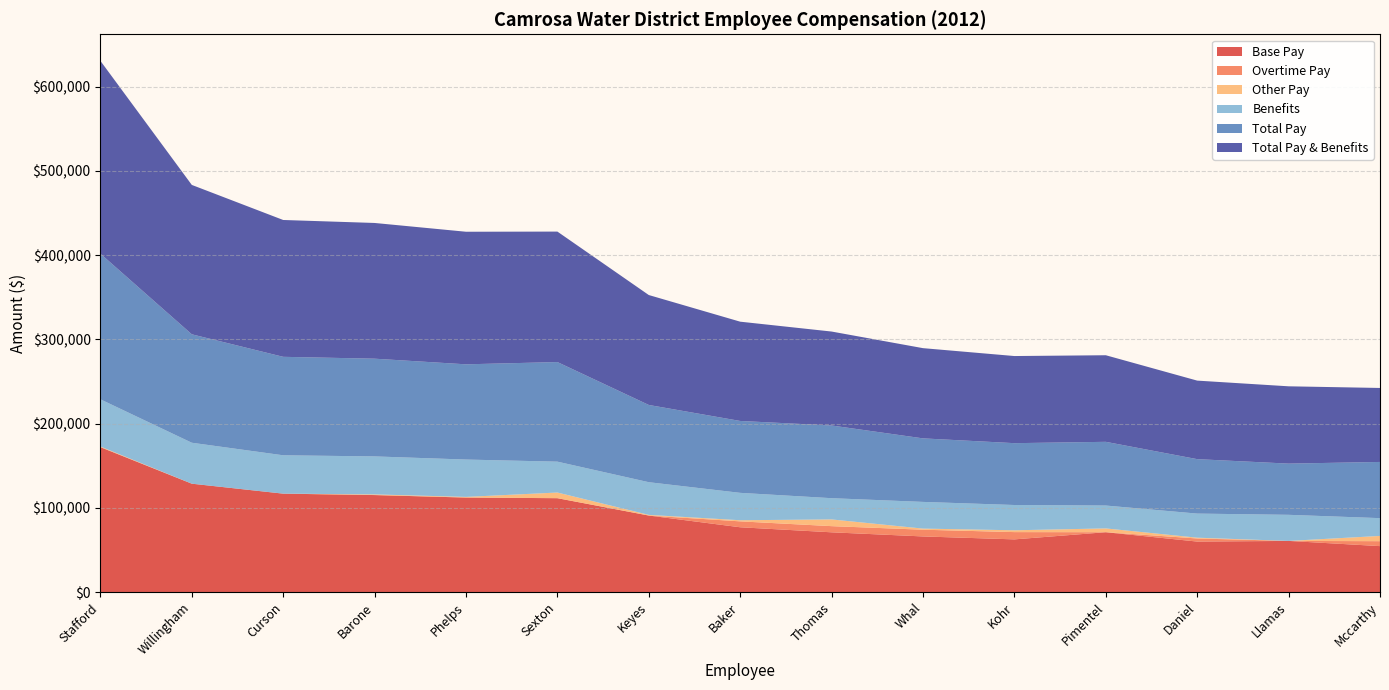

Reading left to right, extract all data points from this chart.

Base Pay: 172055.2	128692.7	116865.5	115195.4	112233.8	111489.2	90887.5	76970.5	70992.6	66086.4	62602.2	71097.2	60007.0	60770.7	54606.8
Overtime Pay: 0.0	0.0	0.0	0.0	0.0	0.0	0.0	7005.0	7306.0	7980.0	8628.0	0.0	3659.4	0.0	5855.0
Other Pay: 780.0	0.0	0.0	780.0	780.0	6715.6	780.0	1346.5	7982.9	1332.7	2167.6	4519.2	948.7	0.0	6238.4
Benefits: 55990.9	48586.9	45518.9	45085.9	44317.9	36624.0	38781.9	32492.9	25199.9	31667.9	29989.9	27137.0	28585.9	30970.9	21096.0
Total Pay: 172835.2	128692.7	116865.5	115975.4	113013.8	118204.8	91667.5	85322.0	86281.5	75399.1	73397.8	75616.4	64615.1	60770.7	66700.2
Total Pay & Benefits: 228826.1	177279.6	162384.4	161061.3	157331.7	154828.8	130449.4	117814.9	111481.4	107067.0	103387.7	102753.4	93201.0	91741.6	87796.2